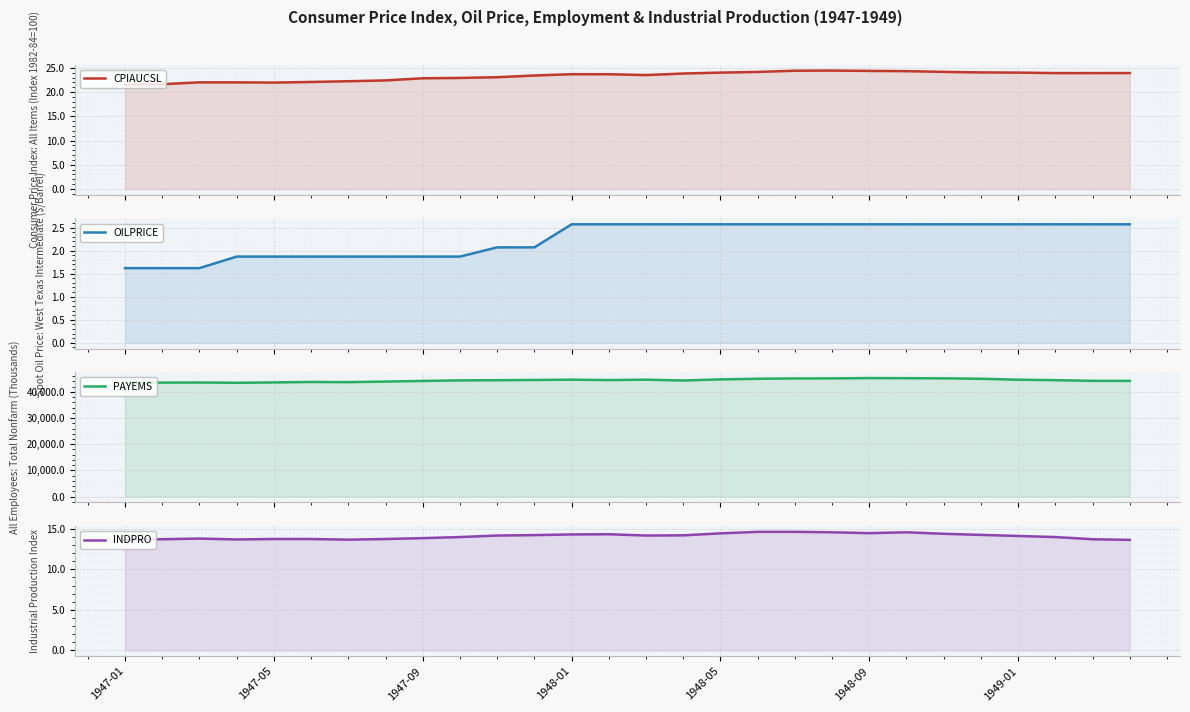

Which category has the lowest value in the OILPRICE series?

1947-01